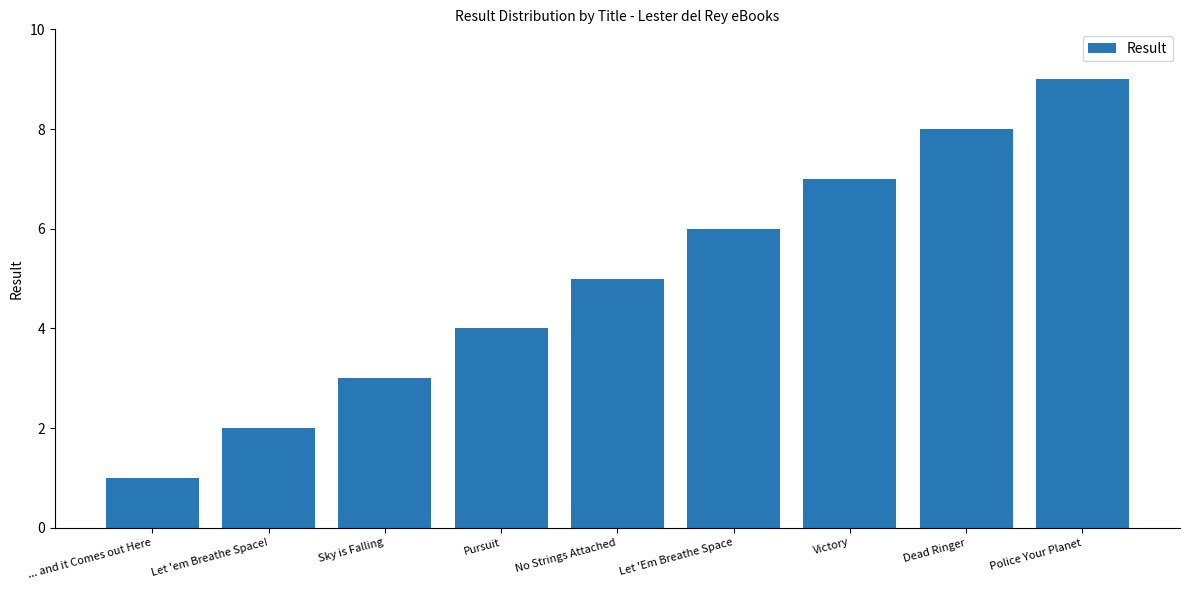

What position from the right is Police Your Planet?

1